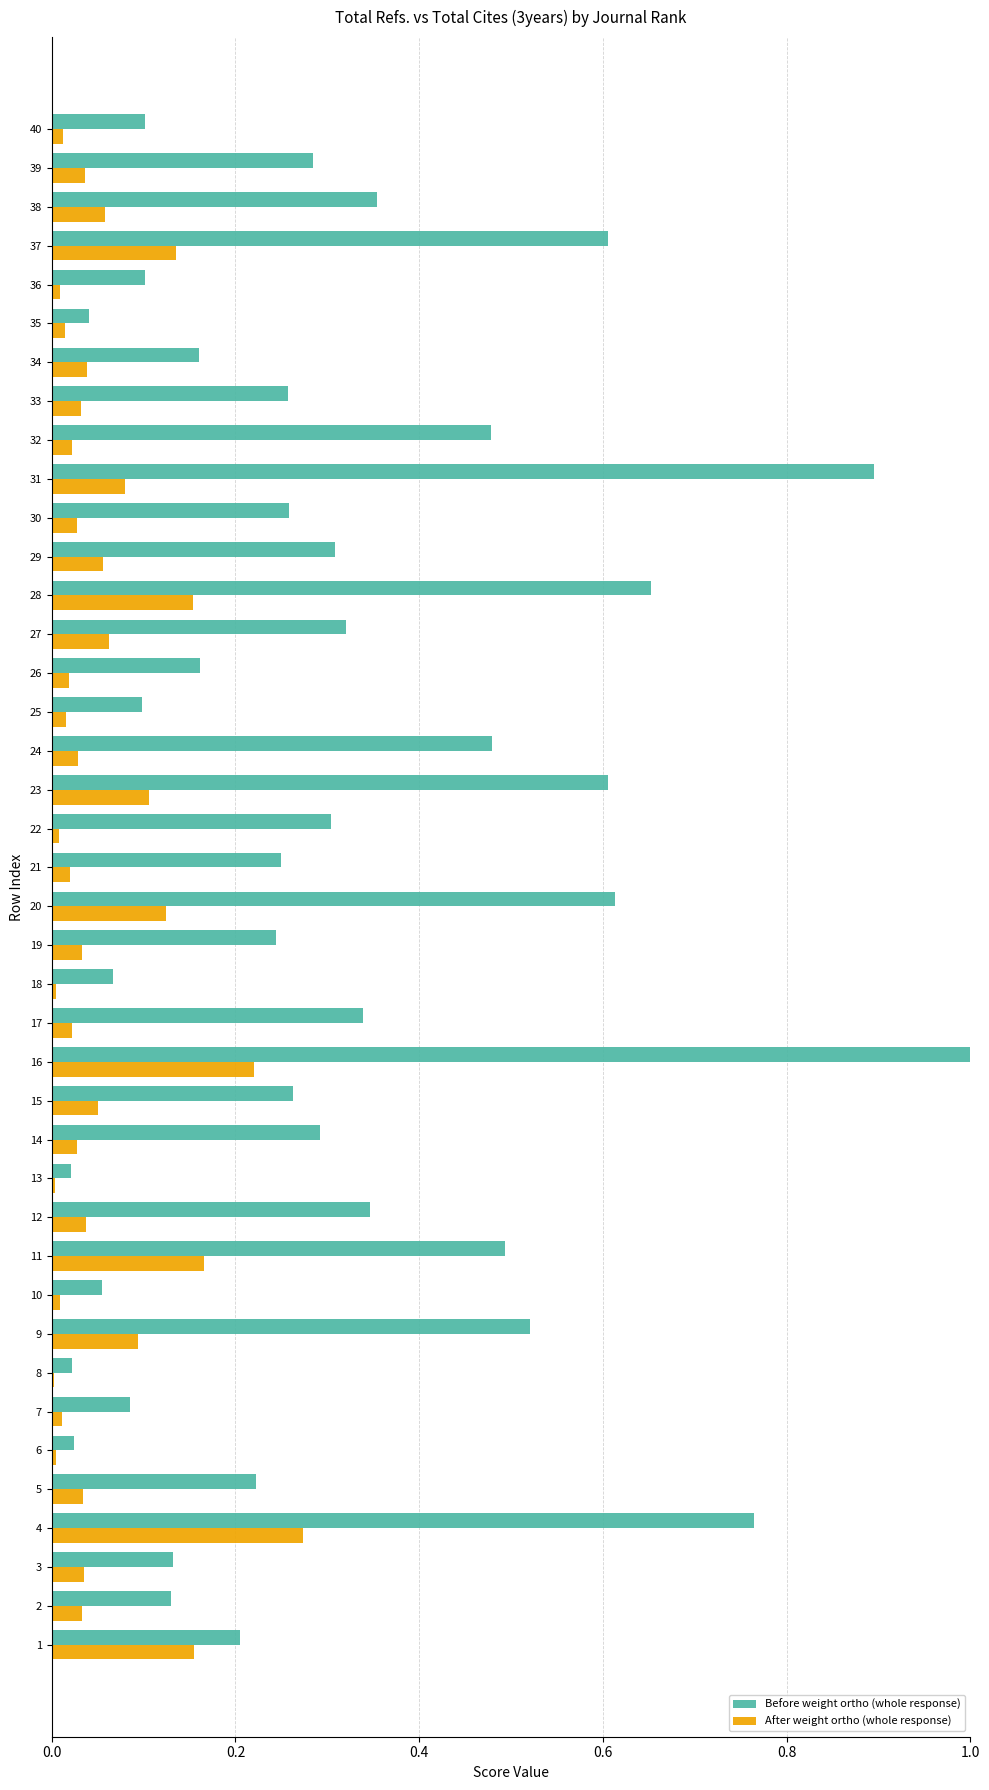

At which category is the sum across all series the highest?

16